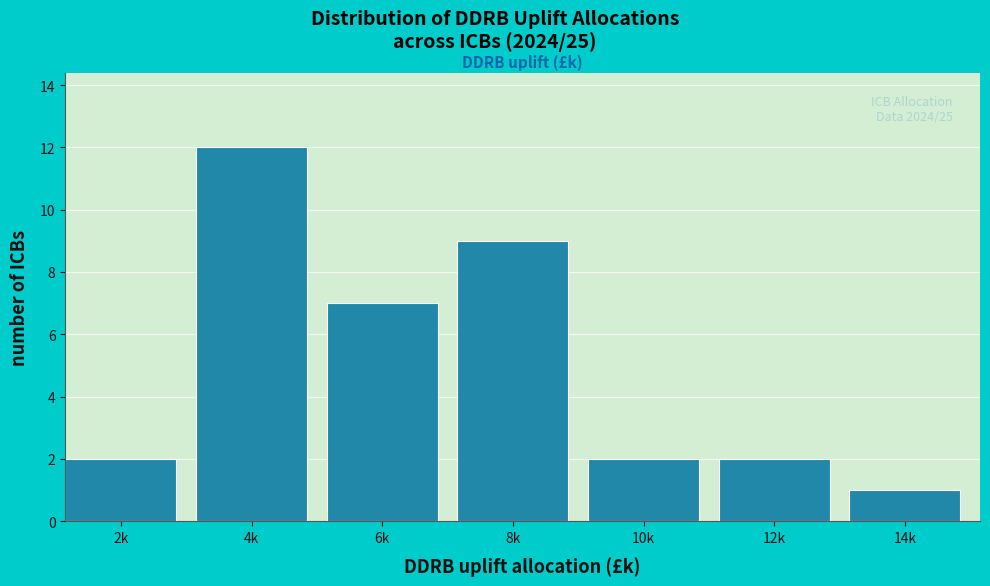

Reading left to right, list all the values displayed in this chart.

2	12	7	9	2	2	1